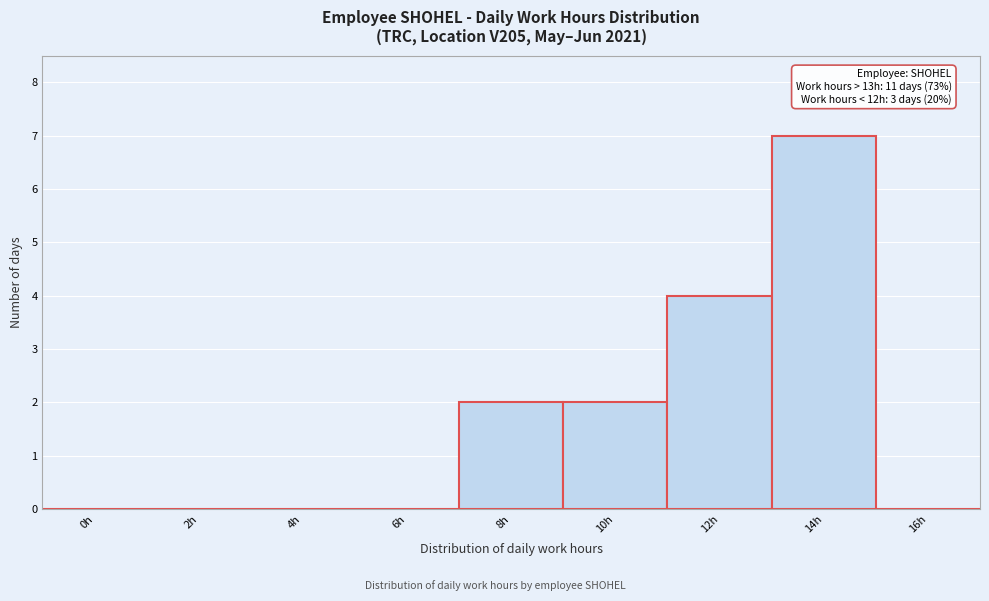

Reading left to right, transcribe all the data shown in this chart.

0h=0	2h=0	4h=0	6h=0	8h=2	10h=2	12h=4	14h=7	16h=0